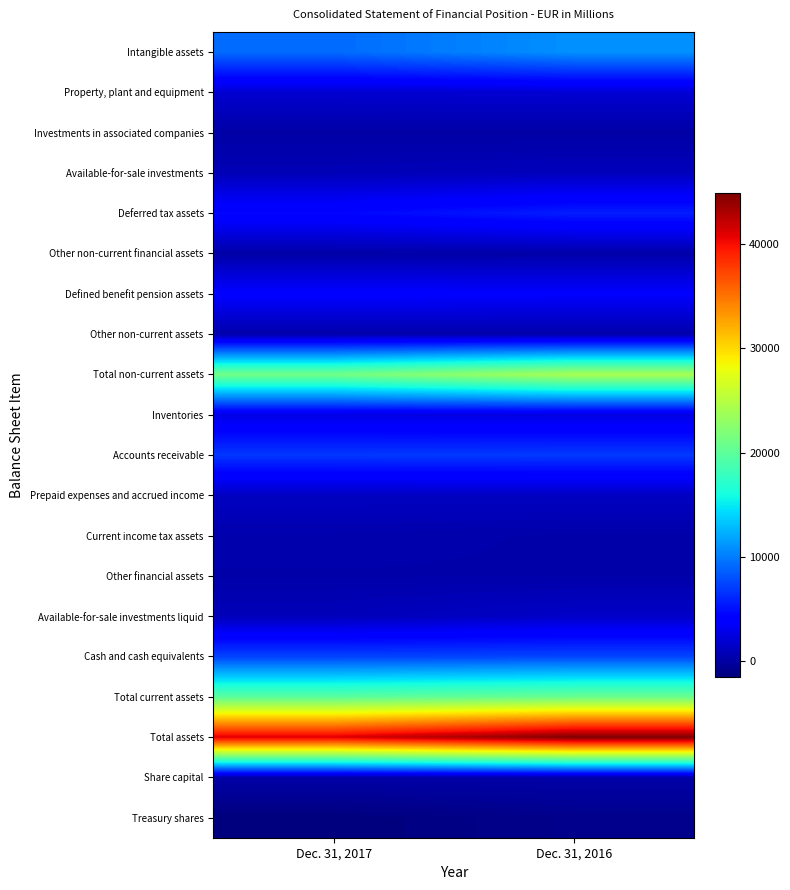

What is the smallest value displayed?

-1480